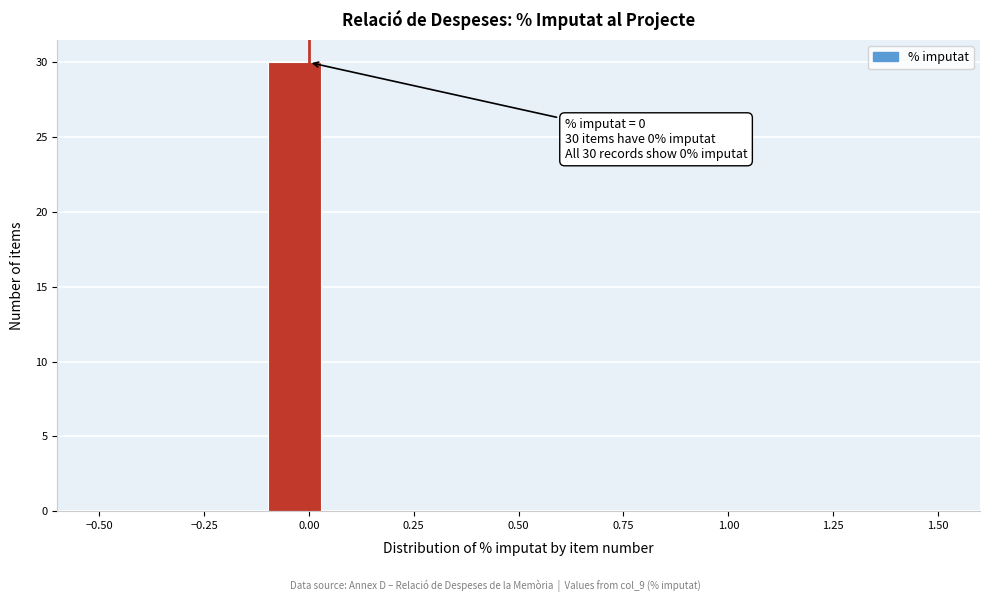

Around what value on the x-axis is the tallest bar? Give the approximate position of its centre, as read against the axis.

-0.05